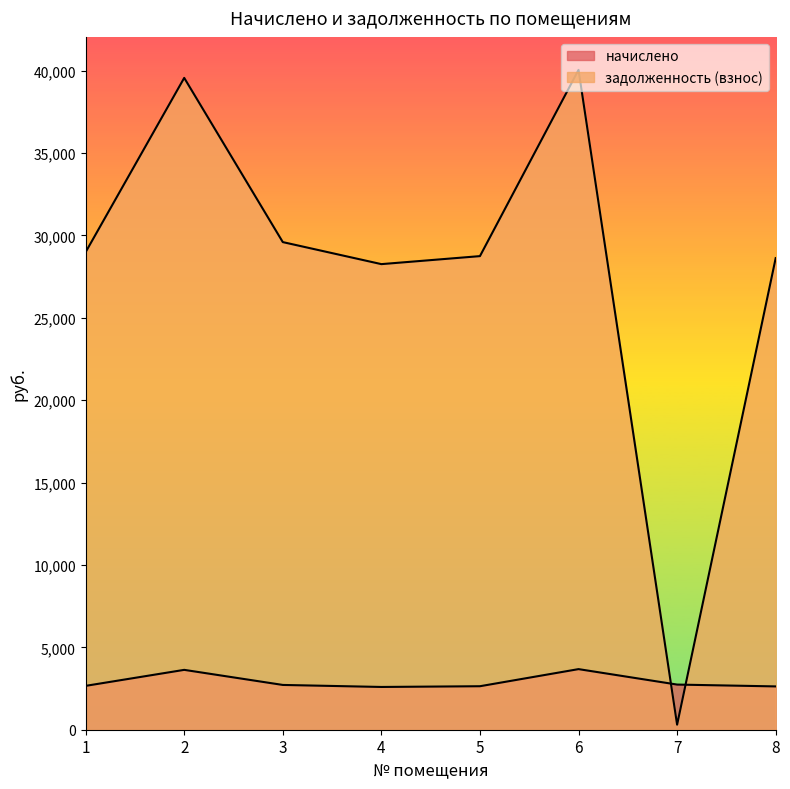

At which category is the sum across all series the highest?

6